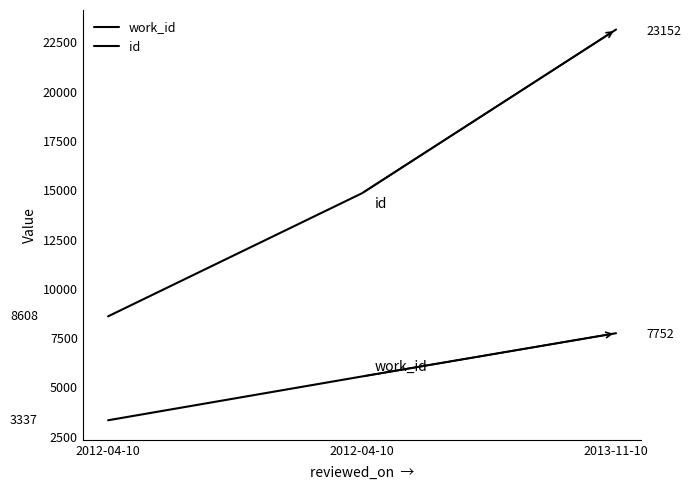

Is the value of id at 2012-04-10 greater than the value of work_id at 2013-11-10?

Yes